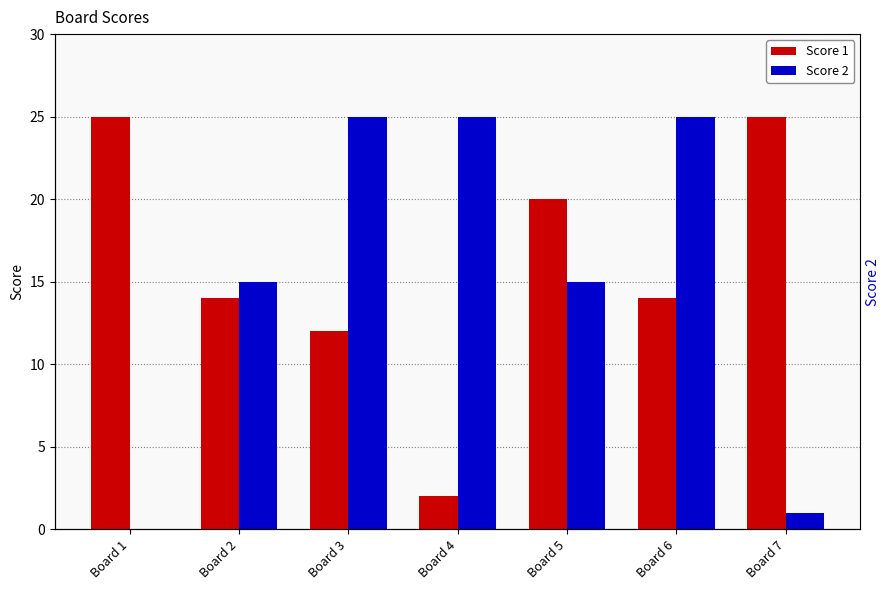

What is the difference between the maximum and minimum values in the Score 1 series?

23